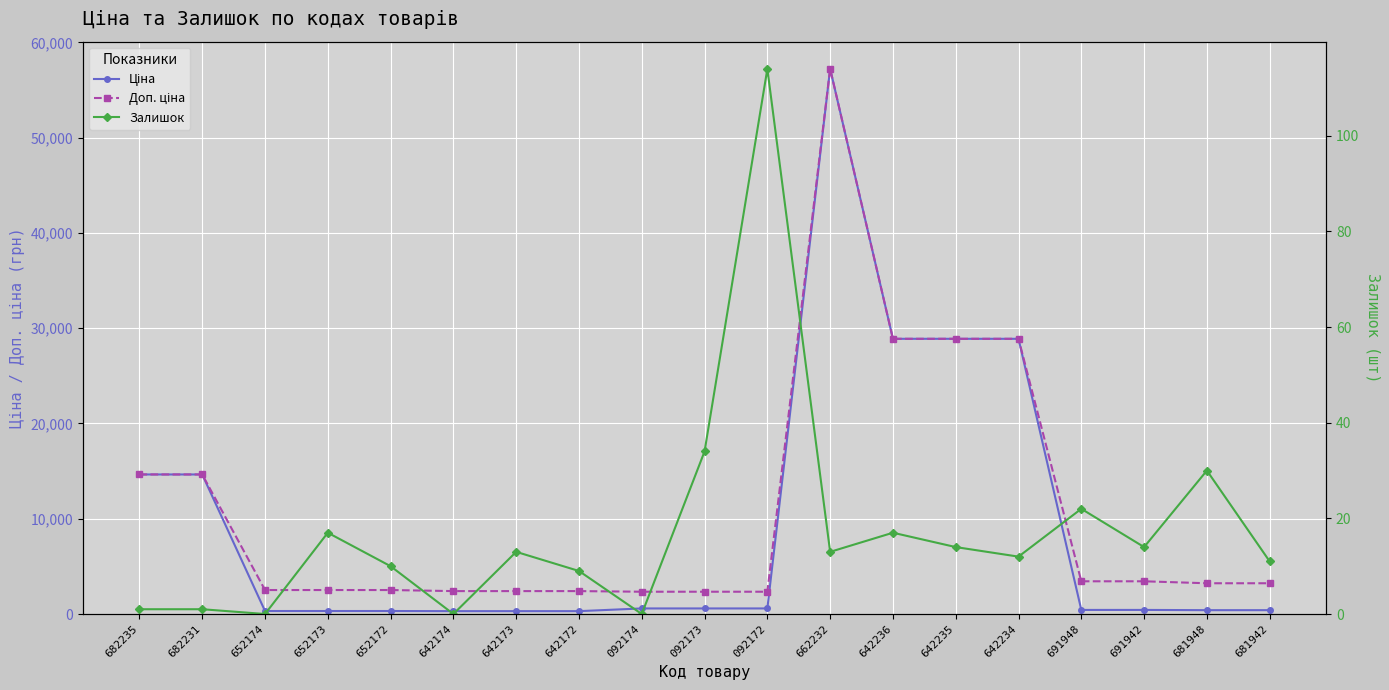

Between 642173 and 681948, which series saw the biggest shift?

Доп. ціна